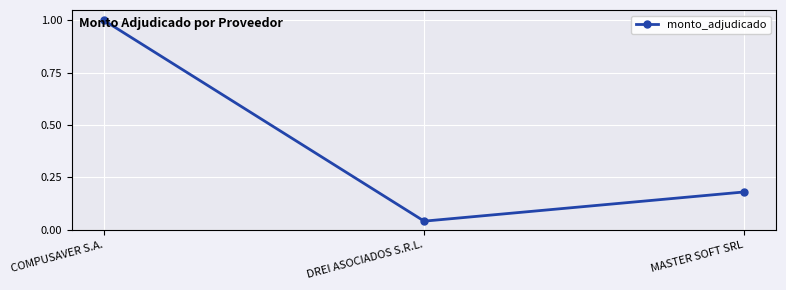

Is it true that the value at MASTER SOFT SRL is 0.1?

False